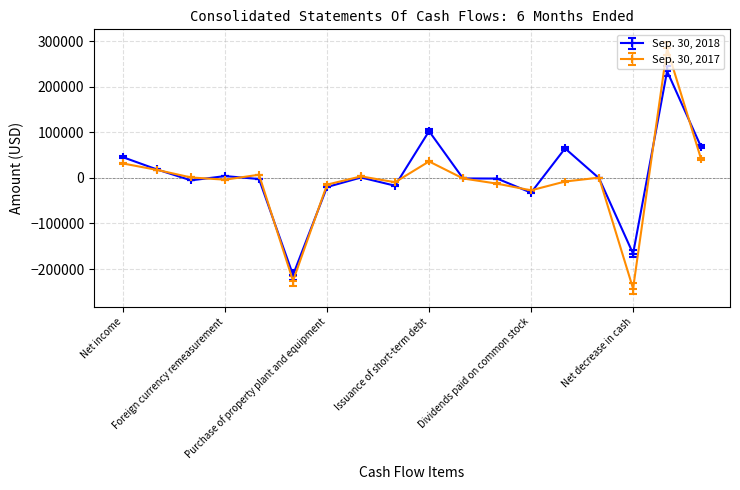

Which series has the largest range (max minus min)?

Sep. 30, 2017